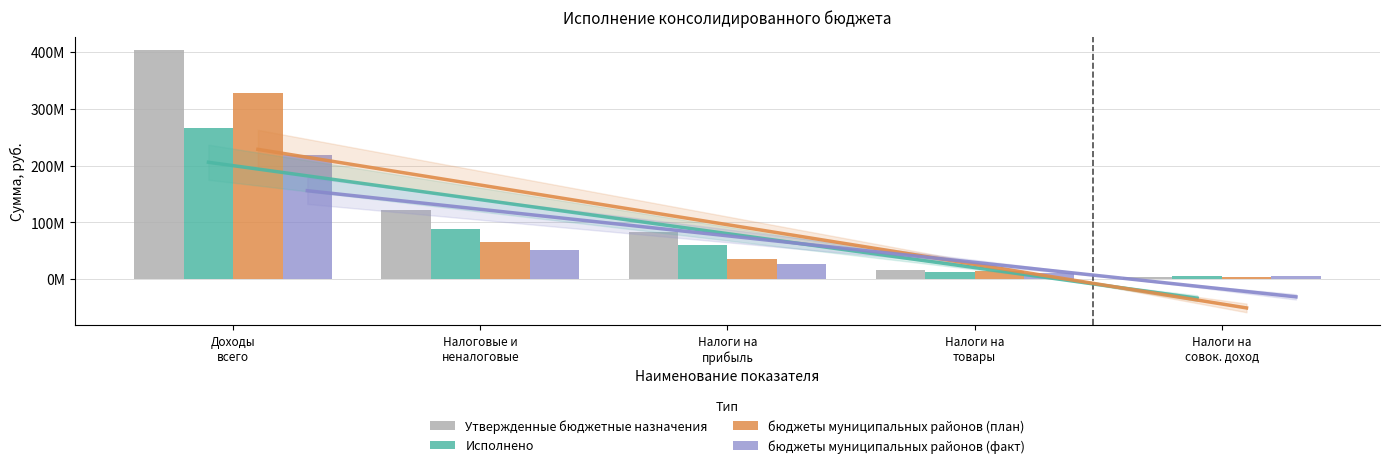

Is it true that бюджеты муниципальных районов (факт) equals 15336416.4 at Налоги на
товары?

False